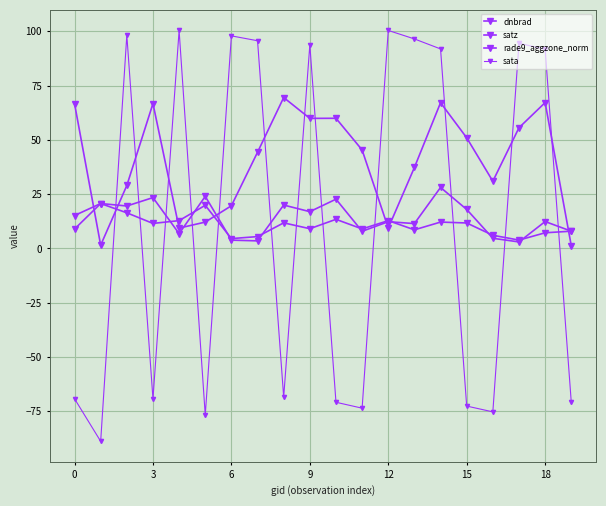

How many lines are shown in the chart?

4